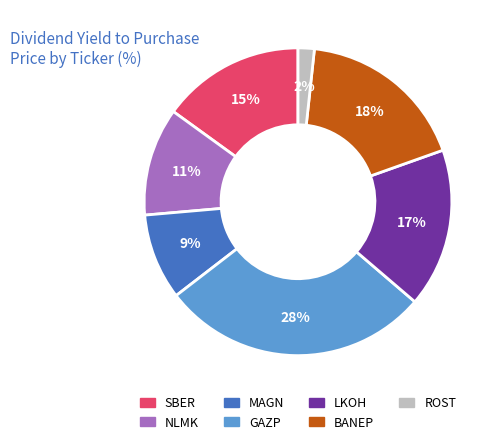

To the nearest percent, what percentage of the pie is BANEP?

18%